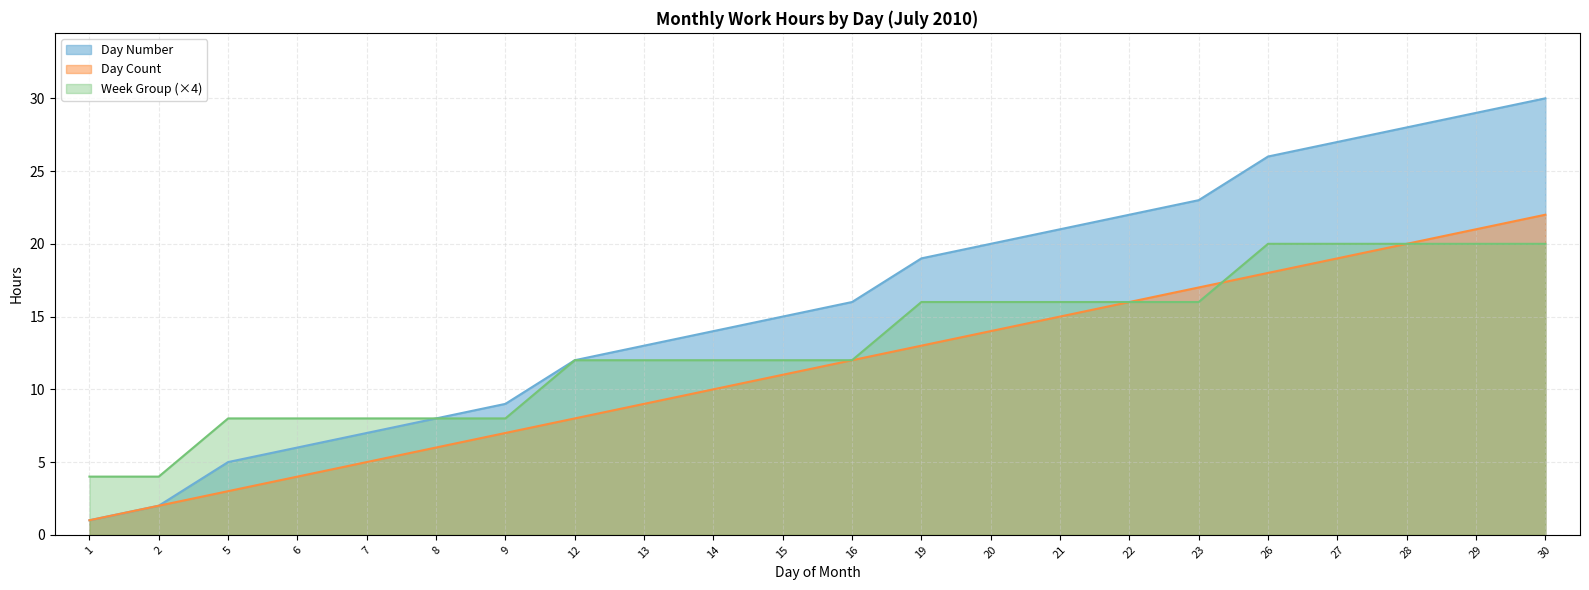

What value does the data have at 23?

23